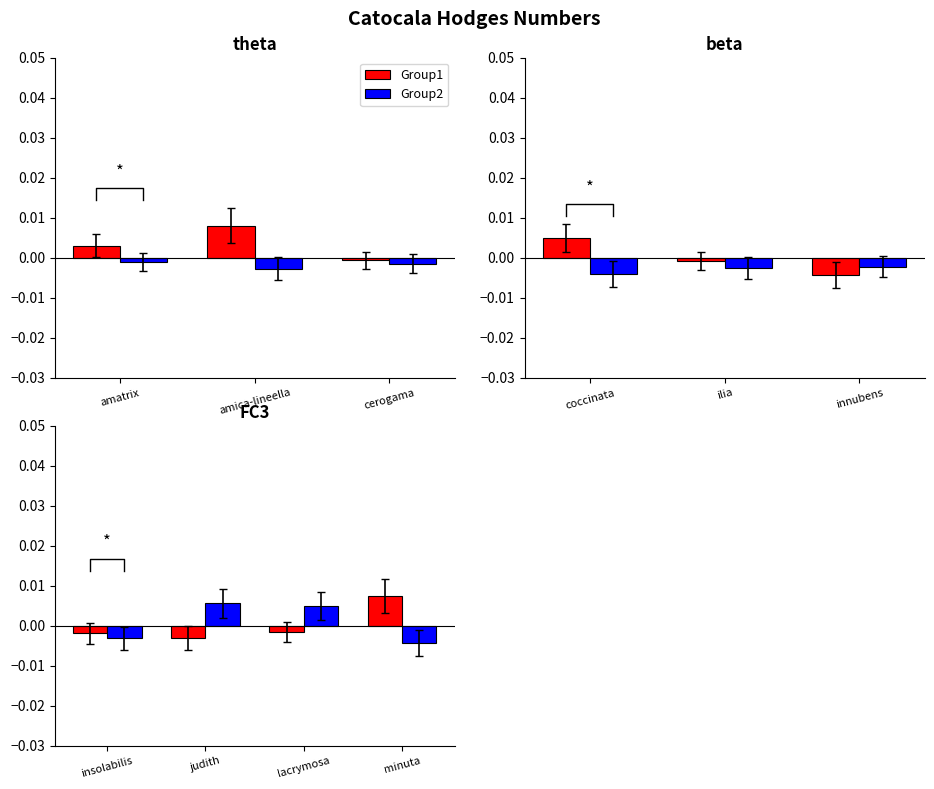

Is it true that Group2 equals -0.0 at minuta?

False